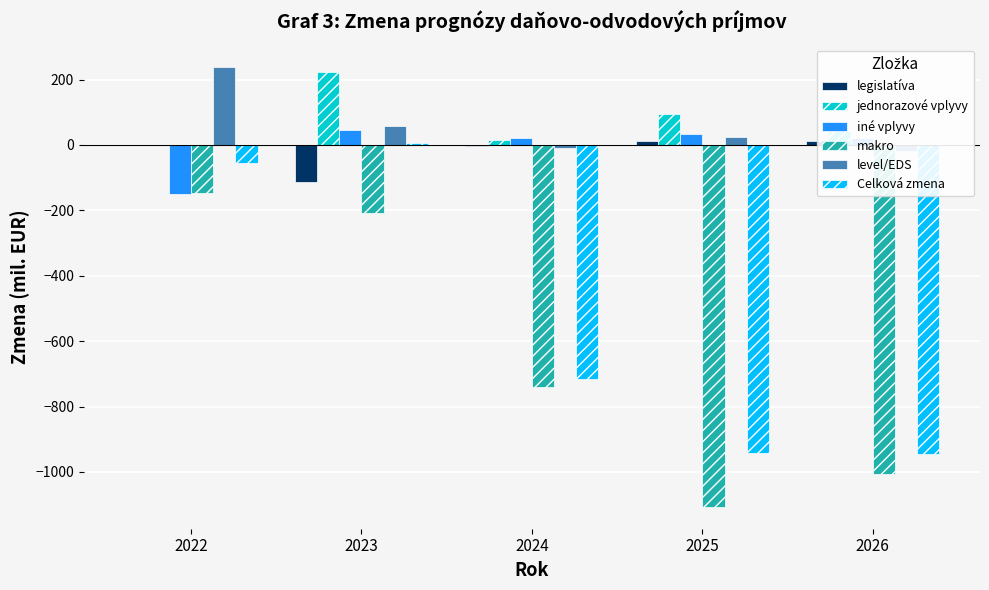

At which category is the sum across all series the highest?

2023